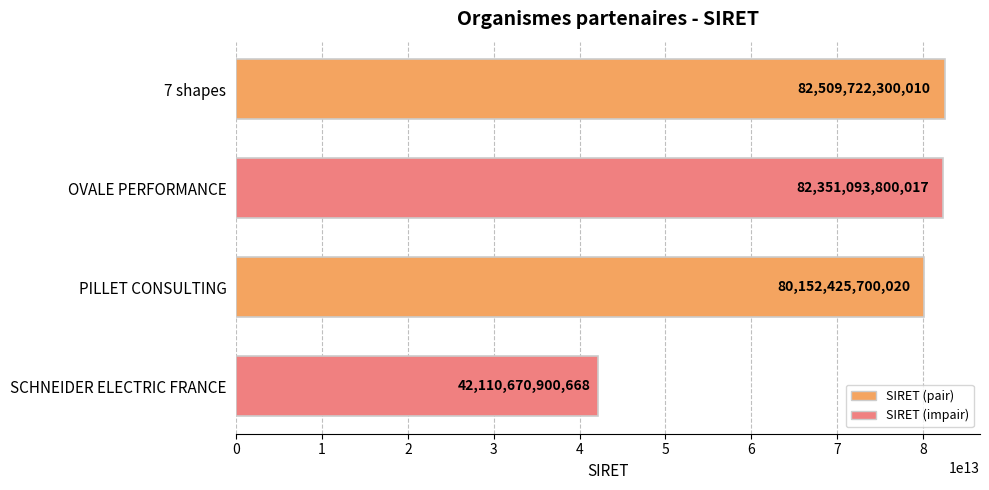

True or false: the data shows 82509722300010 at 7 shapes.

True